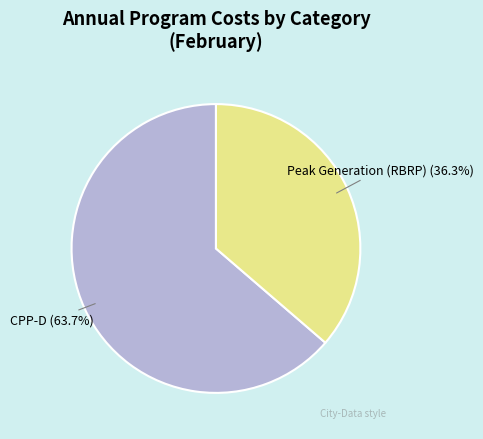

Which category has the smallest portion of the pie?

Peak Generation (RBRP)